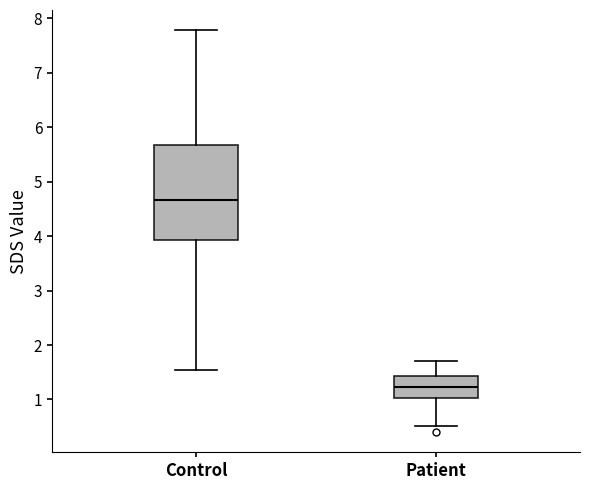

Which box has the lowest median line?

Patient